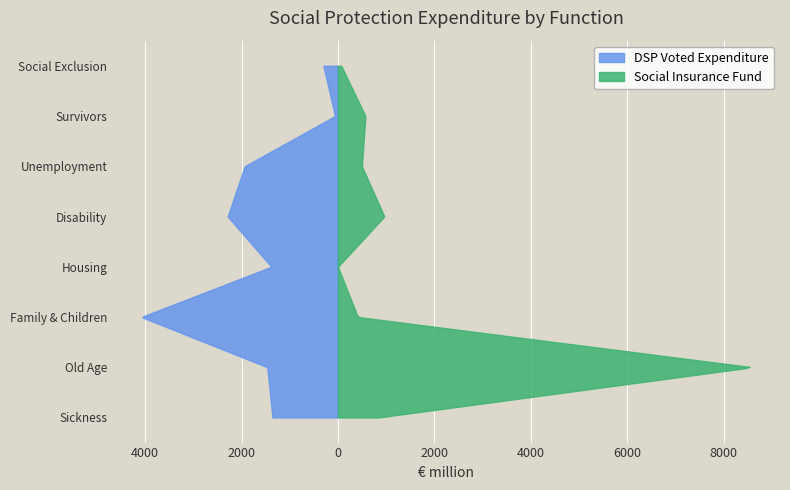

Reading left to right, transcribe all the data shown in this chart.

DSP Voted Expenditure: Sickness=1359	Old Age=1466	Family & Children=4079	Housing=1380	Disability=2288	Unemployment=1935	Survivors=60	Social Exclusion=303
Social Insurance Fund: Sickness=843	Old Age=8596	Family & Children=413	Housing=0	Disability=962	Unemployment=497	Survivors=570	Social Exclusion=68